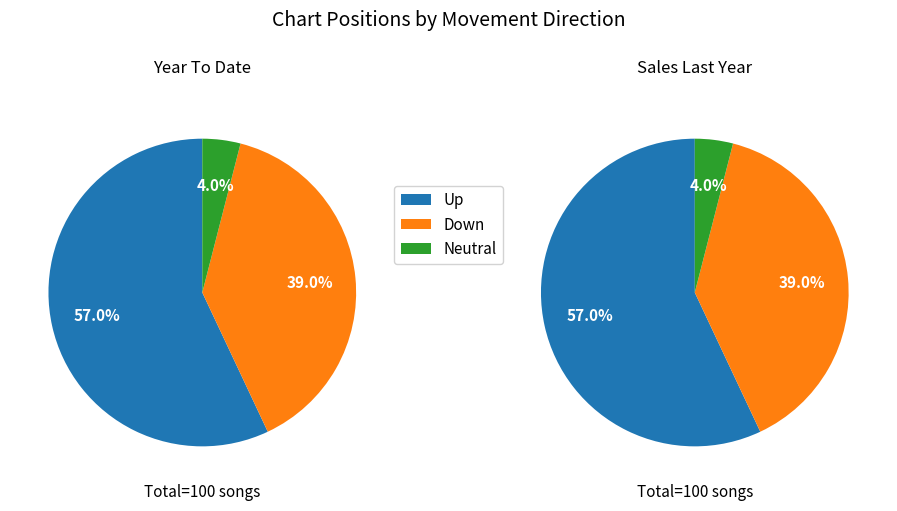

The down slice represents 39% of the pie. True or false?

True